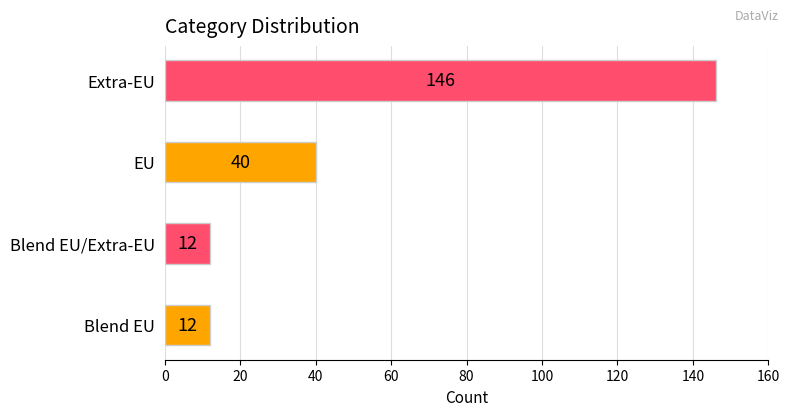

Reading bottom to top, transcribe all the data shown in this chart.

12	12	40	146